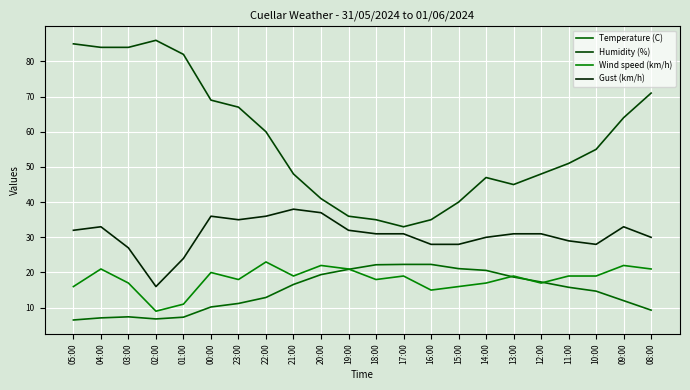

What is the difference between the highest and lowest values at 01:00?

74.7